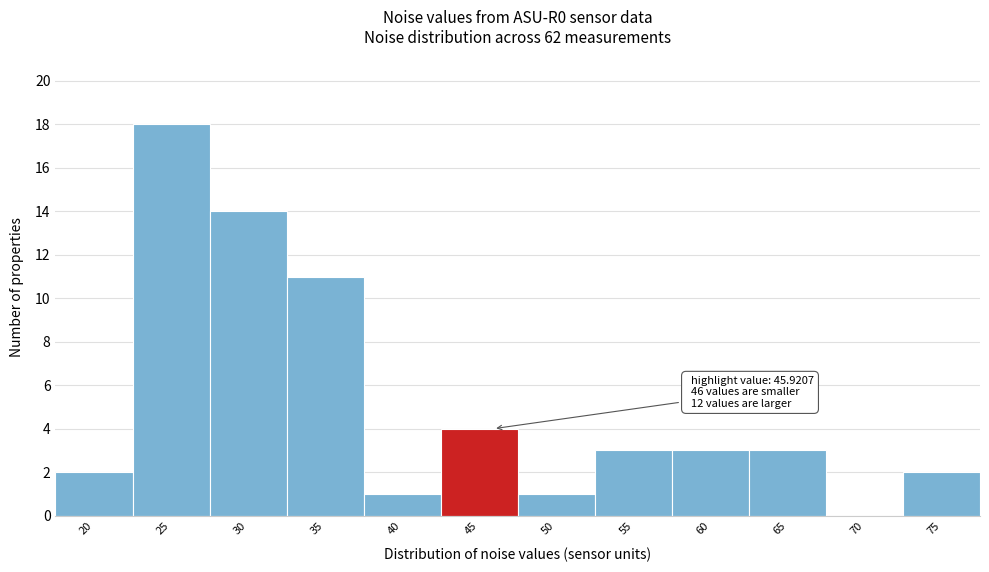

Reading left to right, extract all data points from this chart.

20=2	25=18	30=14	35=11	40=1	45=4	50=1	55=3	60=3	65=3	70=0	75=2